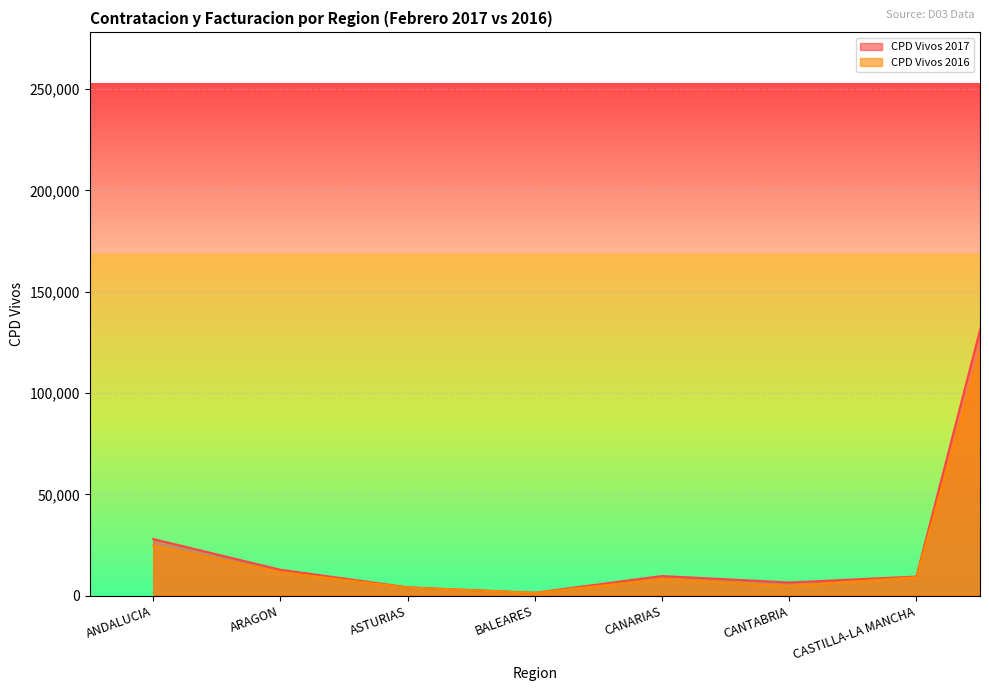

Reading left to right, what are all the values shown in this chart?

CPD Vivos 2017: 27927	12775	4105	1424	9682	6497	9423	252718
CPD Vivos 2016: 24550	11543	4013	1331	8145	4713	9076	229872